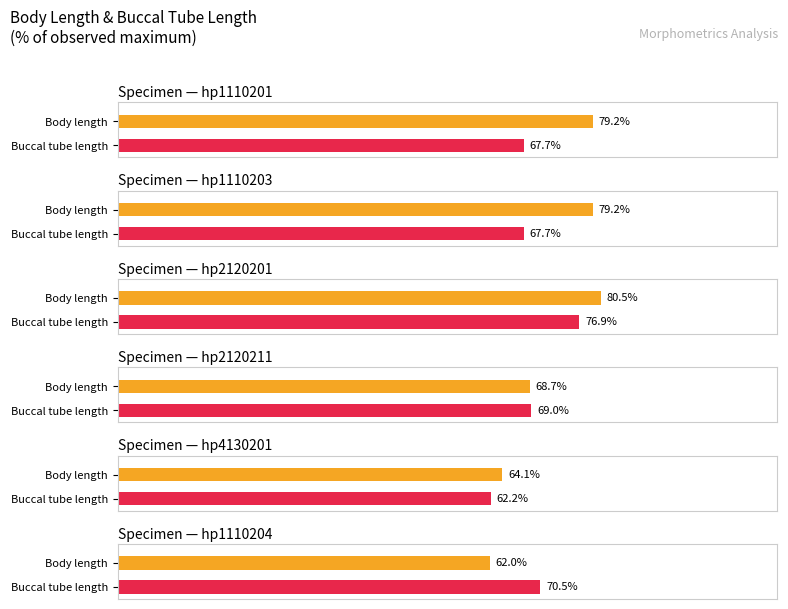

At which category is the sum across all series the highest?

hp2120201